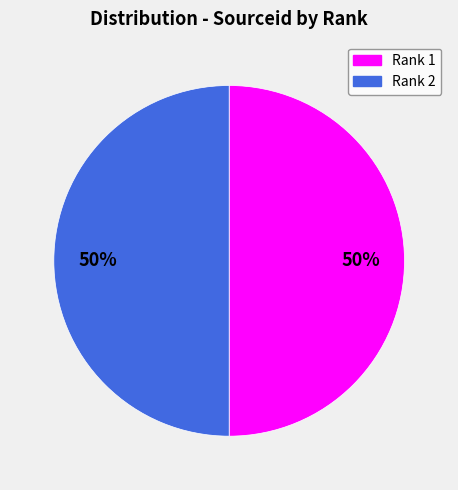

The Rank 2 slice represents 62% of the pie. True or false?

False